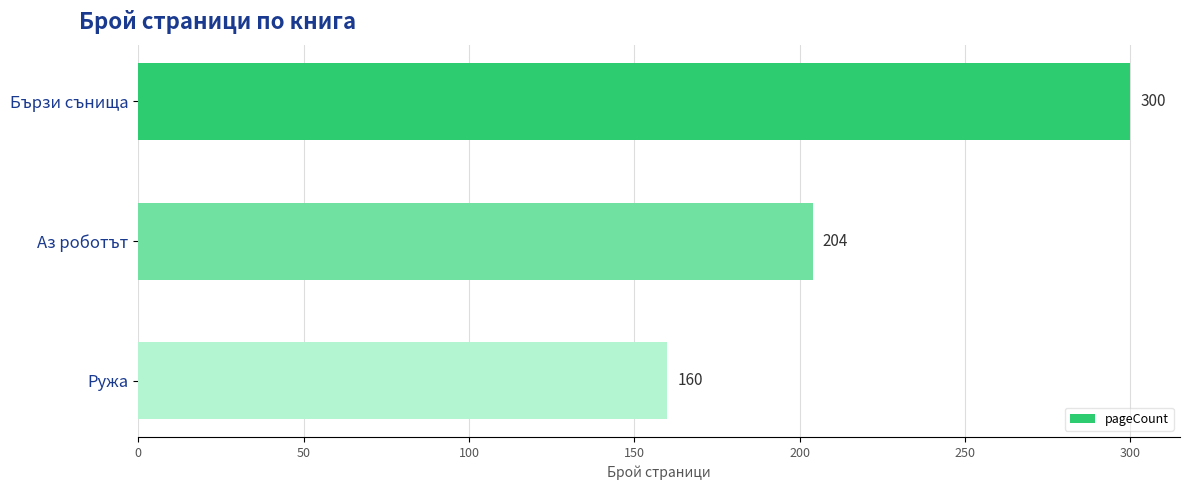

List the labels in order of value, largest first.

Бързи сънища, Аз роботът, Ружа